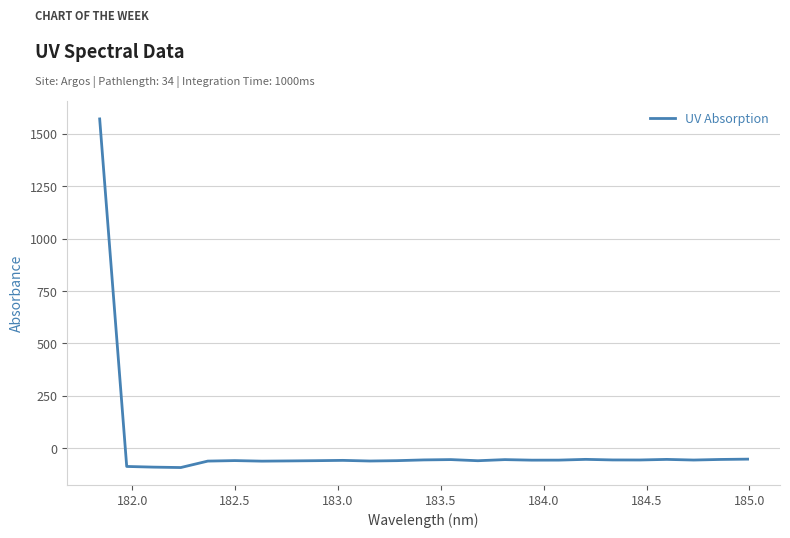

What is the difference between the maximum and minimum values?

1664.4